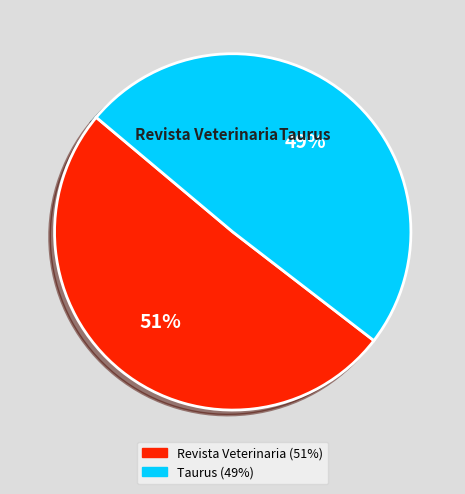

Count the number of slices in the pie.

2